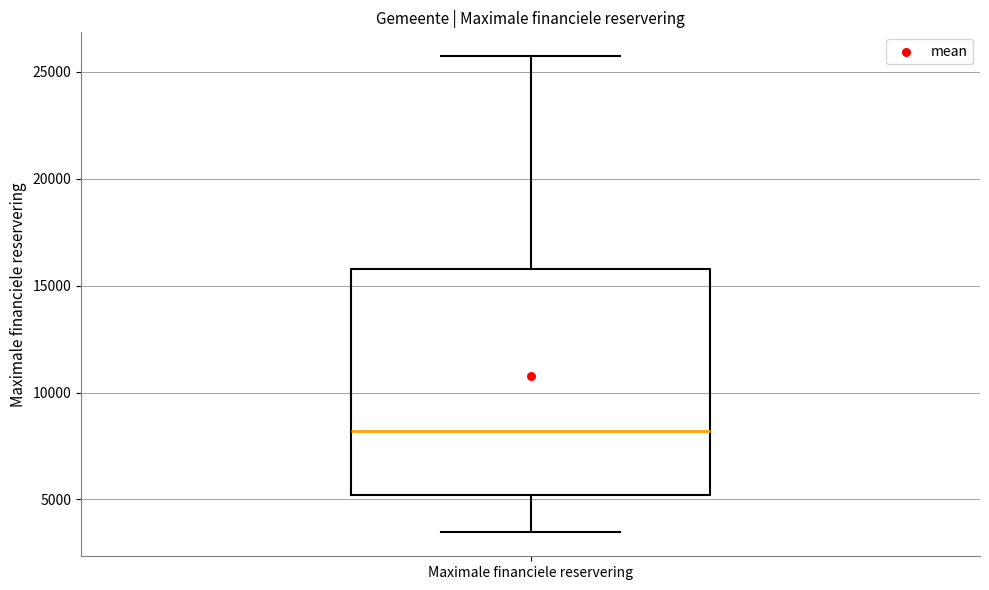

Transcribe this box plot: give where the median line is, the range the box spans, and where the two whiskers end, as read against the y-axis. The values are not printed on the chart, so give them approximately, as read against the axis.

median 8000, box 5000 to 16000, whiskers 3500 to 25500